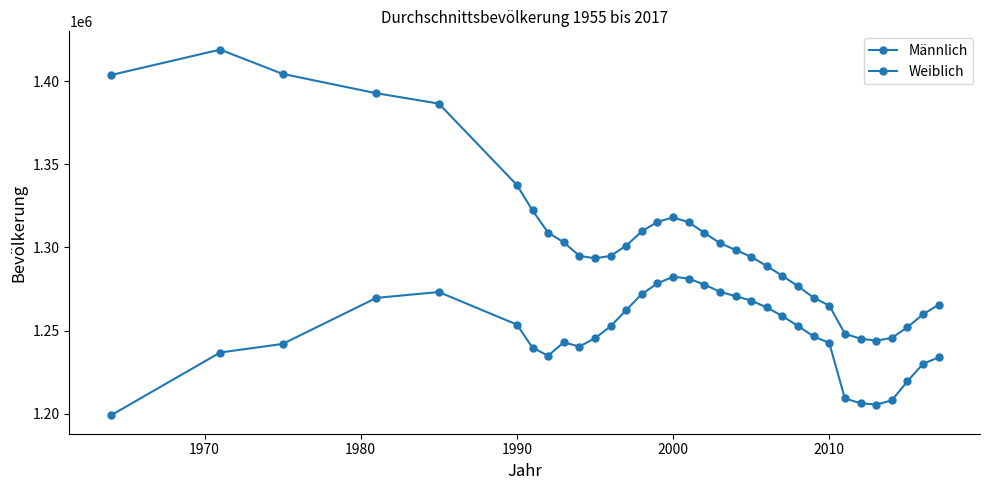

Reading left to right, transcribe all the data shown in this chart.

Männlich: 1198902	1236782	1241938	1269667	1273195	1253580	1239664	1234876	1242890	1240393	1245377	1252535	1262320	1271992	1278384	1282412	1281306	1277647	1273382	1270697	1268081	1263910	1258700	1252717	1246482	1242483	1209118	1206275	1205400	1207957	1219379	1229983	1233827
Weiblich: 1403790	1419122	1404517	1392872	1386635	1337633	1322319	1308923	1303115	1294986	1293508	1294926	1301087	1309742	1315425	1318118	1315230	1308788	1302675	1298508	1294388	1288837	1282928	1276663	1269755	1265068	1248093	1245071	1243952	1245576	1251971	1259754	1265517